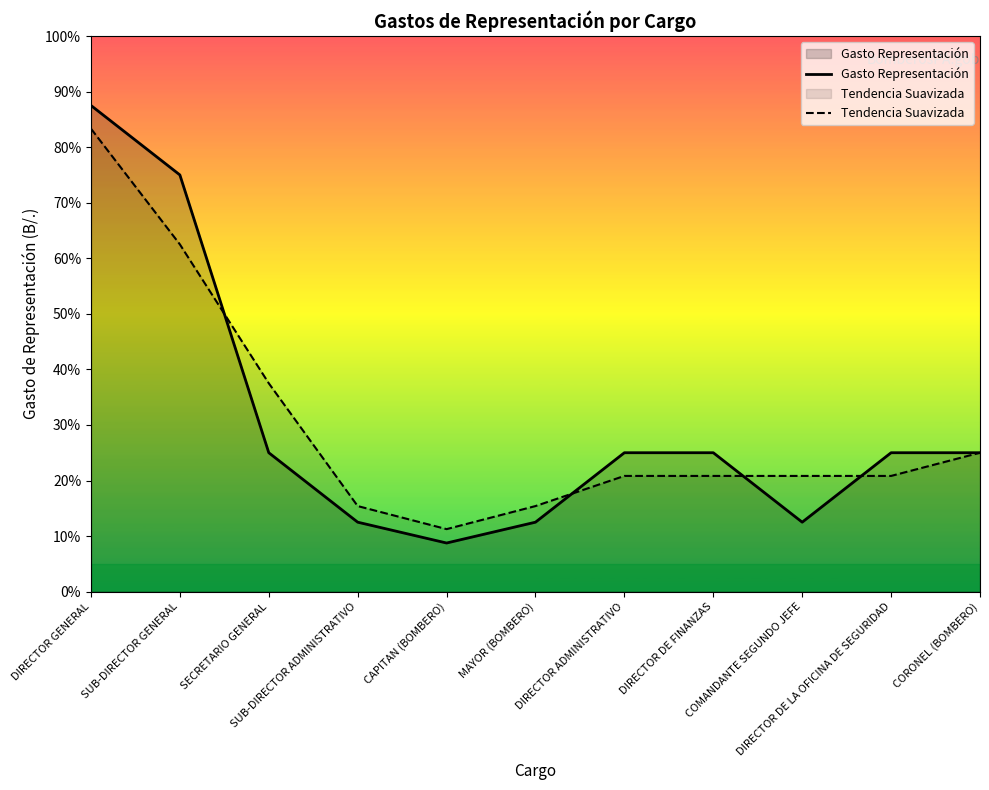

How many data points does each series have?

11